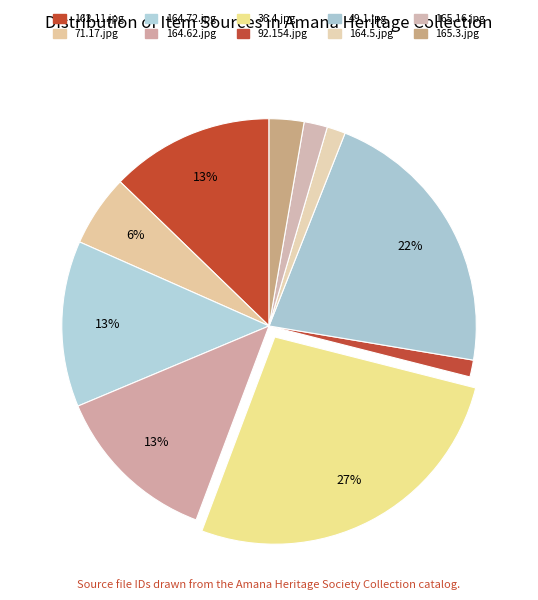

How many slices are in this pie chart?

10